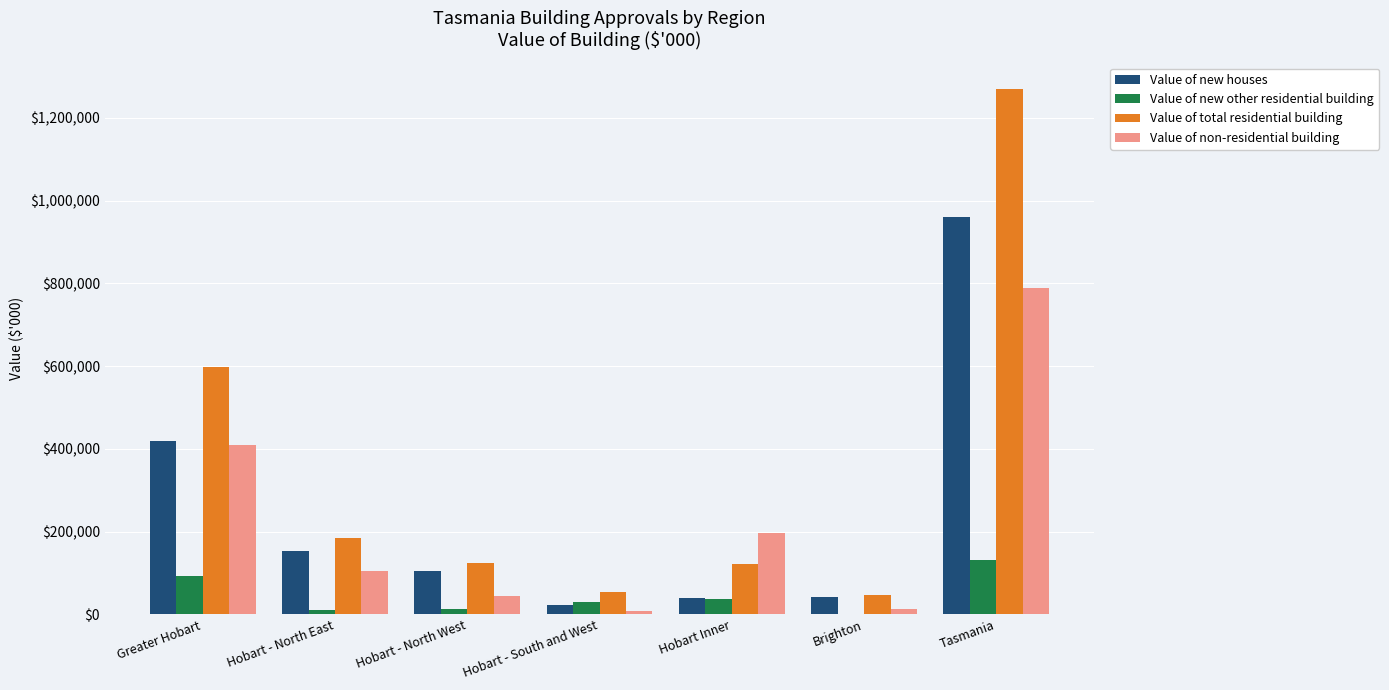

Does the chart contain stacked bars?

No